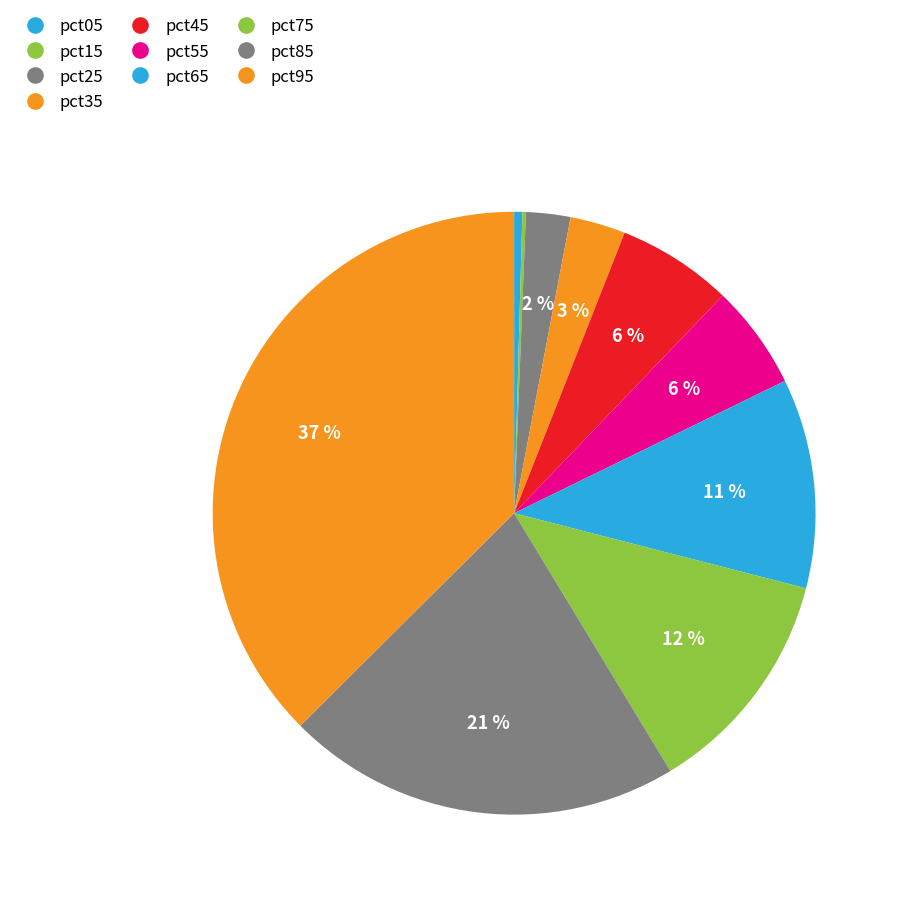

To the nearest percent, what is the difference between the largest and smallest slice percentages?

37%